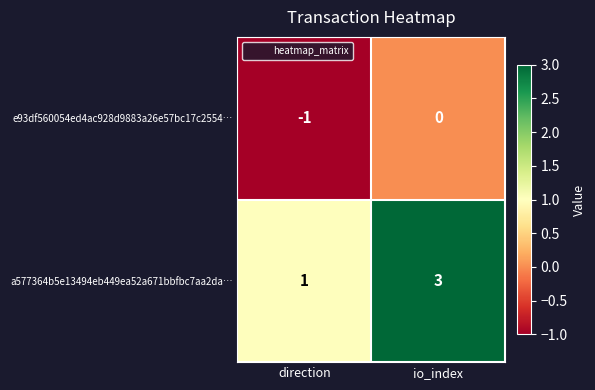

At which category does the chart reach its peak across all series?

io_index